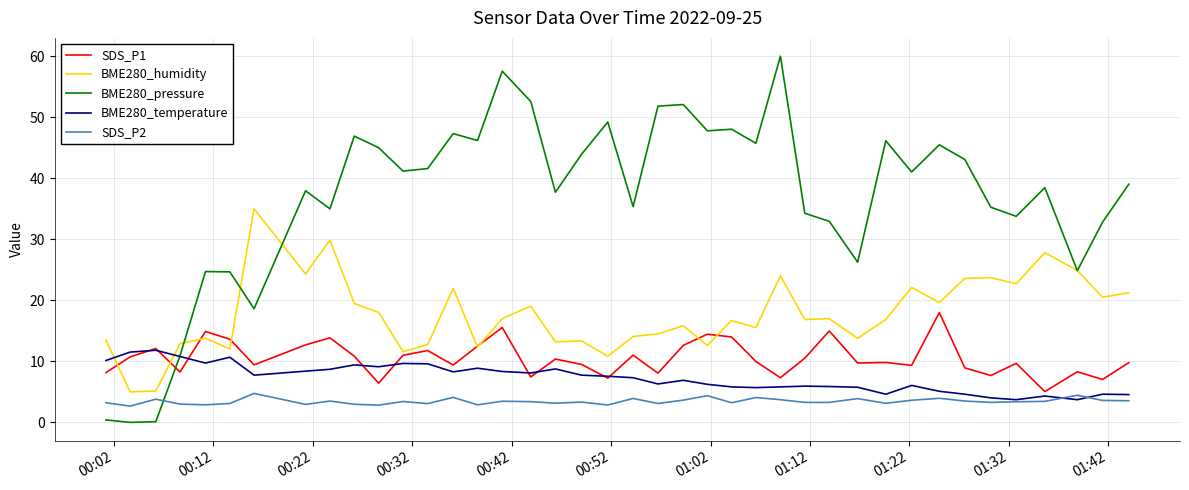

List the series in order of their peak value, lowest first.

SDS_P2, BME280_temperature, SDS_P1, BME280_humidity, BME280_pressure